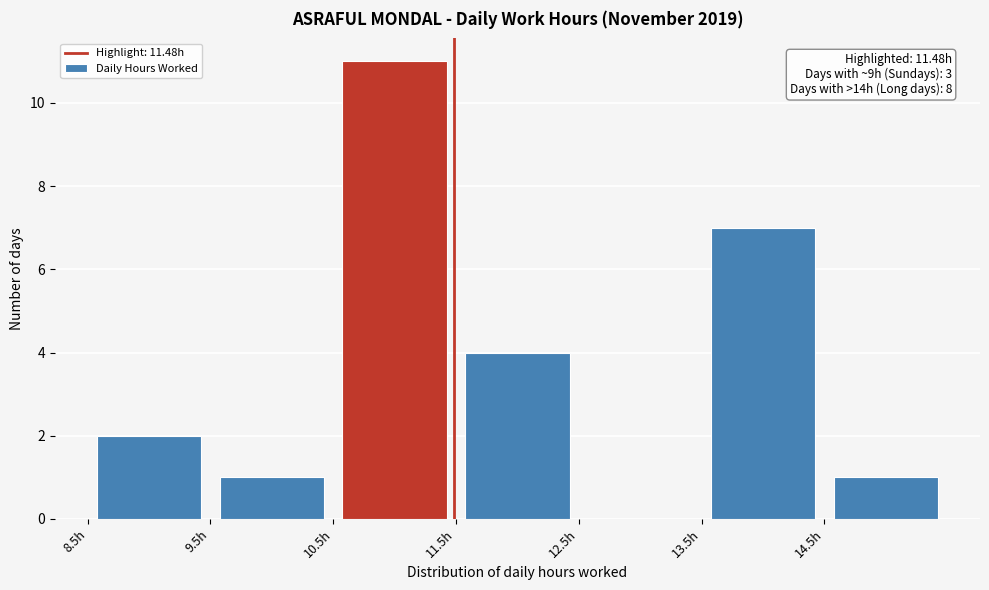

Over which range of the x-axis is the bar tallest?

10.5 to 11.5